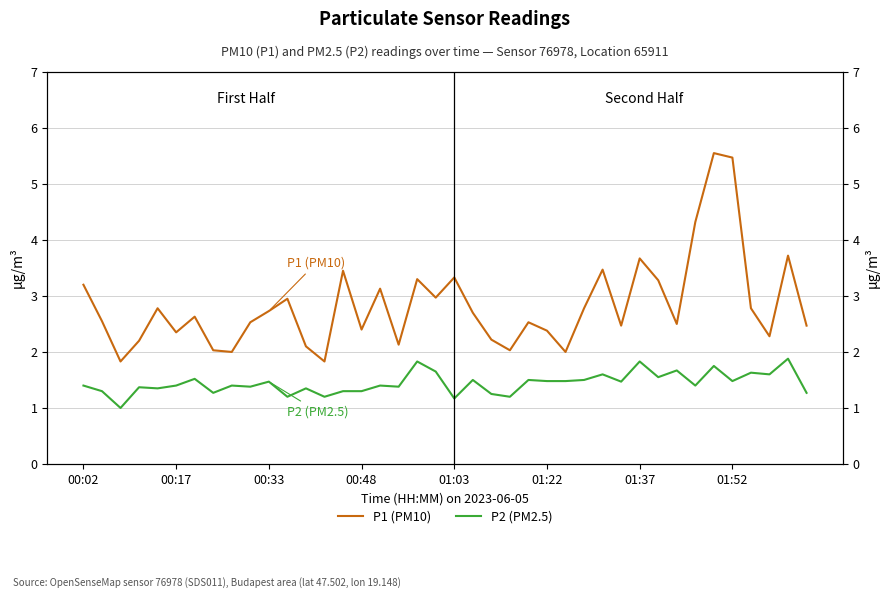

What is the sum of all P2 (PM2.5) values?

57.7